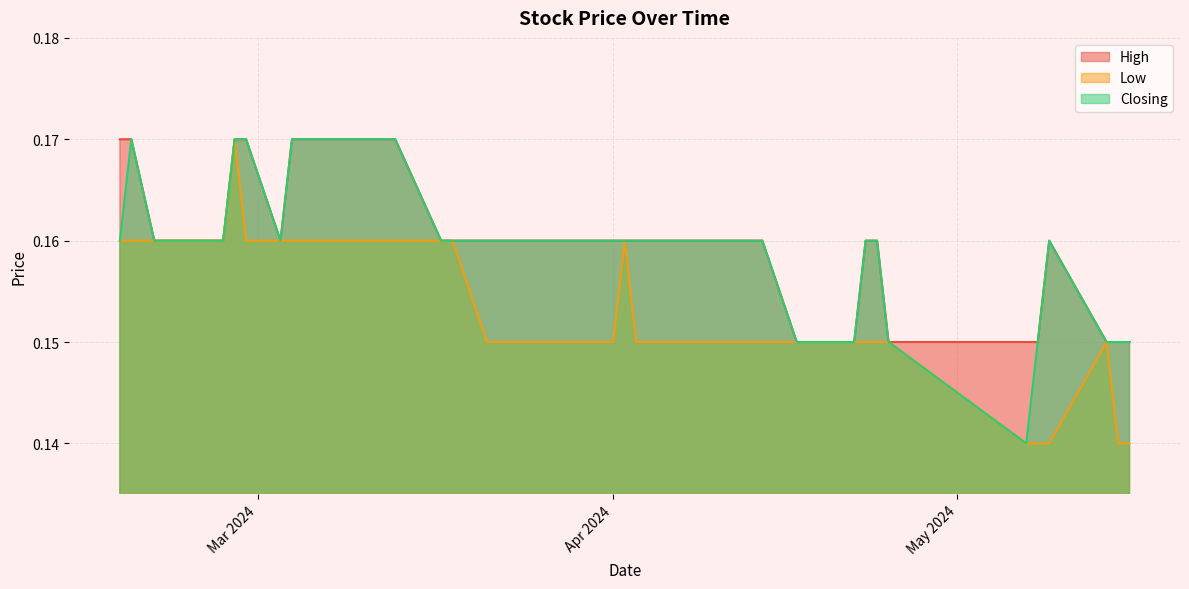

True or false: High and Low intersect in this chart.

False